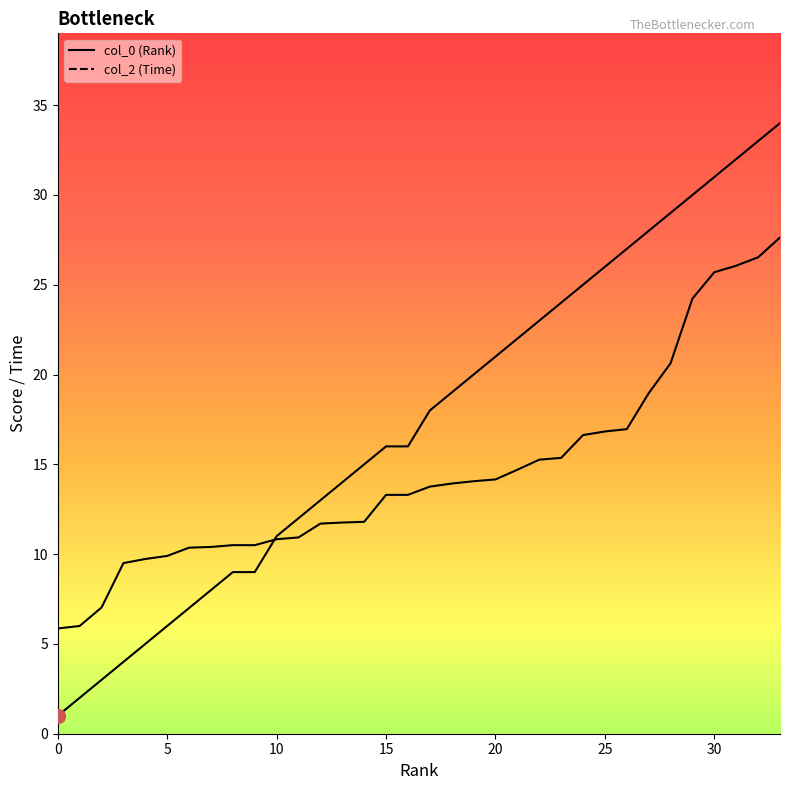

Reading left to right, extract all data points from this chart.

col_0: 1.0	2.0	3.0	4.0	5.0	6.0	7.0	8.0	9.0	9.0	11.0	12.0	13.0	14.0	15.0	16.0	16.0	18.0	19.0	20.0	21.0	22.0	23.0	24.0	25.0	26.0	27.0	28.0	29.0	30.0	31.0	32.0	33.0	34.0
col_2: 5.9	6.0	7.0	9.5	9.7	9.9	10.4	10.4	10.5	10.5	10.8	10.9	11.7	11.8	11.8	13.3	13.3	13.8	13.9	14.1	14.2	14.7	15.3	15.4	16.6	16.8	17.0	19.0	20.6	24.2	25.7	26.1	26.5	27.6